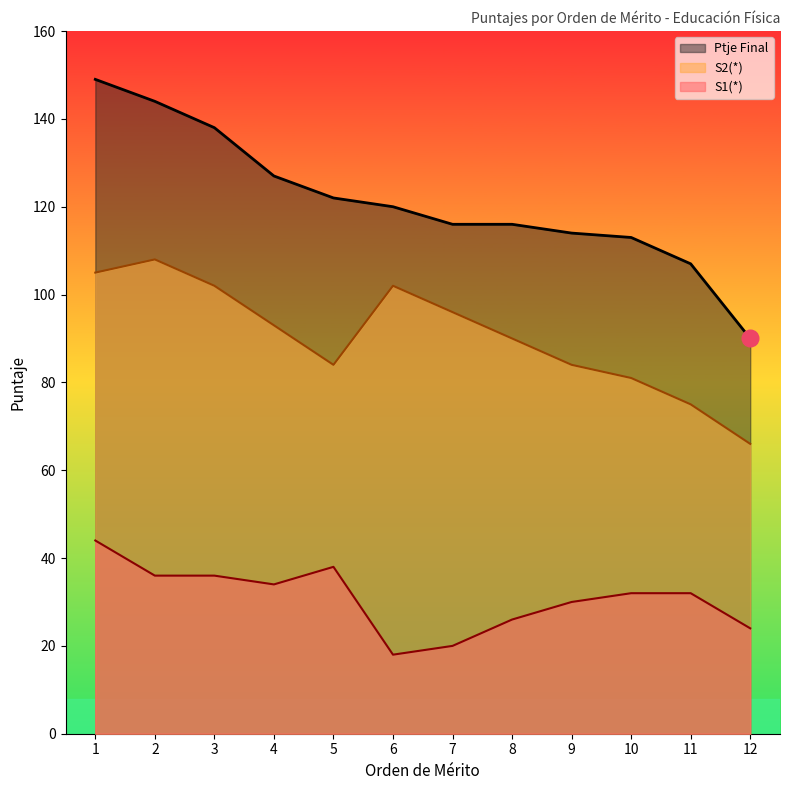

The S2(*) series shows 110 at 11. True or false?

False